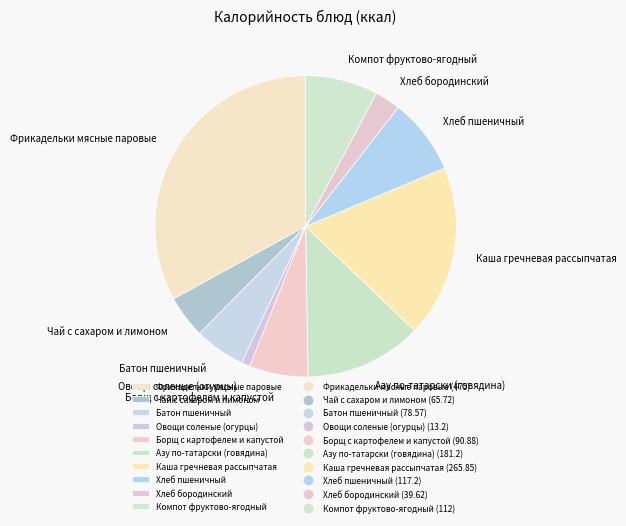

What is the largest slice in the pie chart?

Фрикадельки мясные паровые